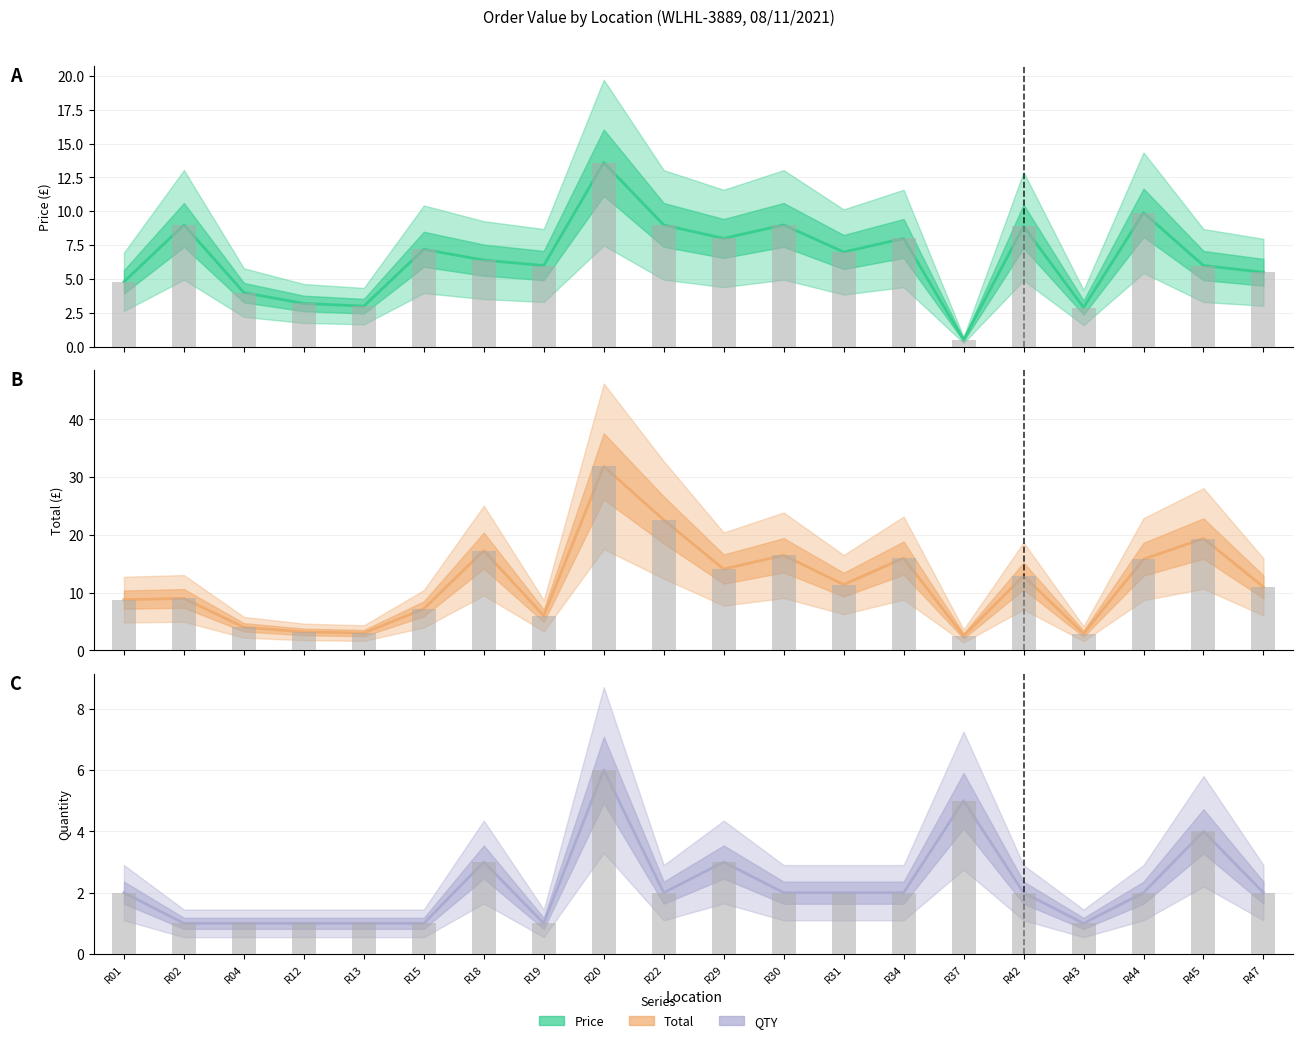

Where is QTY nearest to the value 3?

R18